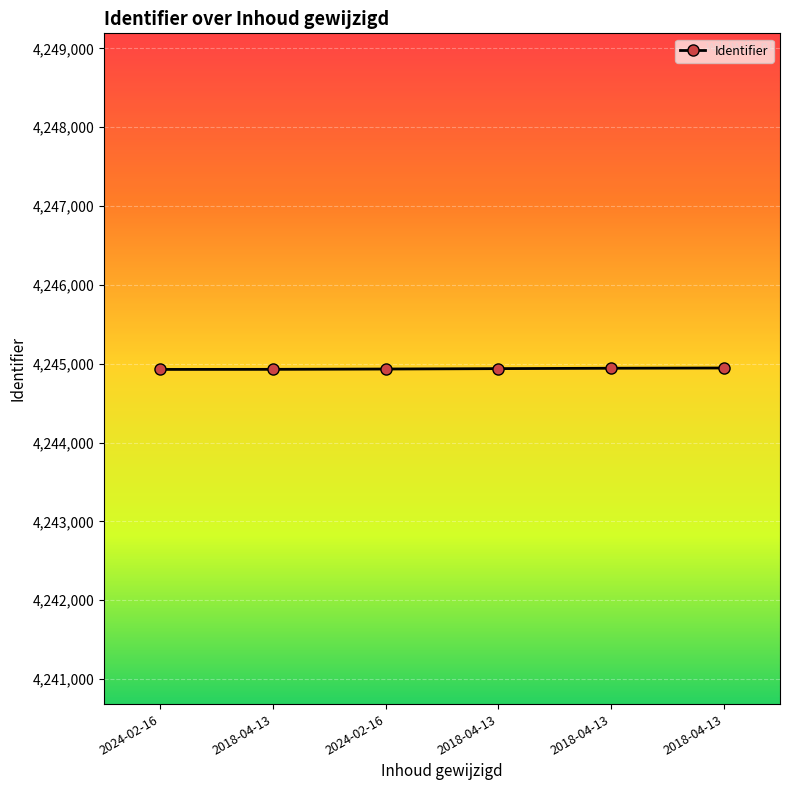

List the labels in order of value, largest first.

2018-04-13, 2018-04-13, 2018-04-13, 2024-02-16, 2018-04-13, 2024-02-16